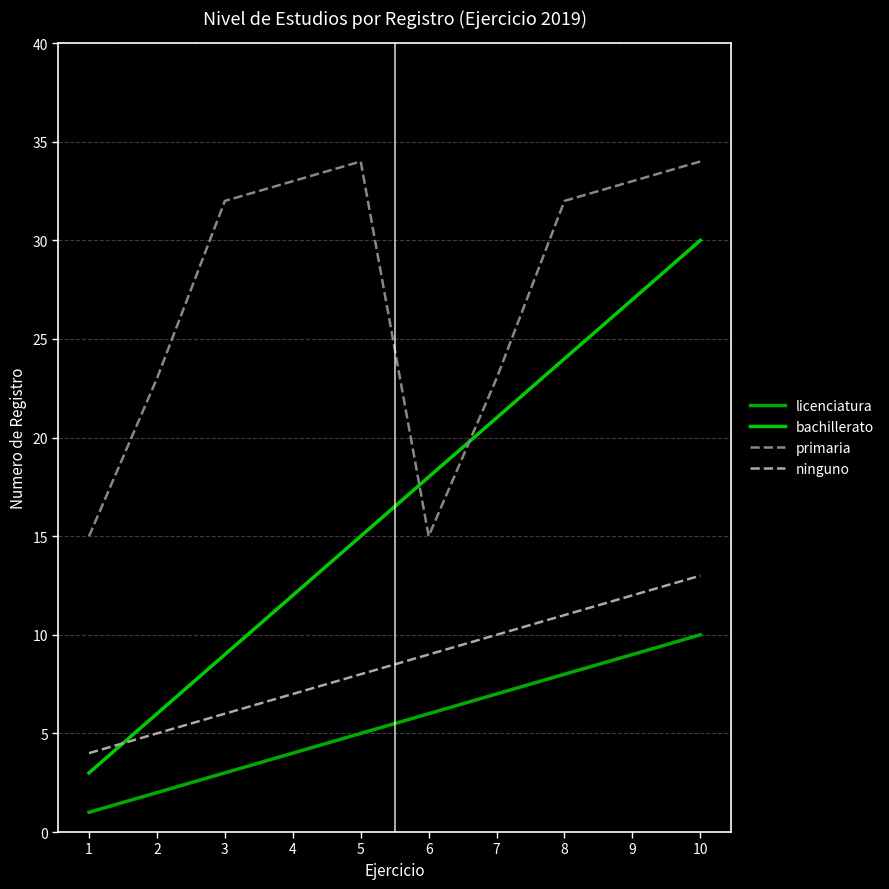

Reading right to left, extract all data points from this chart.

licenciatura: 10=10	9=9	8=8	7=7	6=6	5=5	4=4	3=3	2=2	1=1
bachillerato: 10=30	9=27	8=24	7=21	6=18	5=15	4=12	3=9	2=6	1=3
primaria: 10=34	9=33	8=32	7=23	6=15	5=34	4=33	3=32	2=23	1=15
ninguno: 10=13	9=12	8=11	7=10	6=9	5=8	4=7	3=6	2=5	1=4